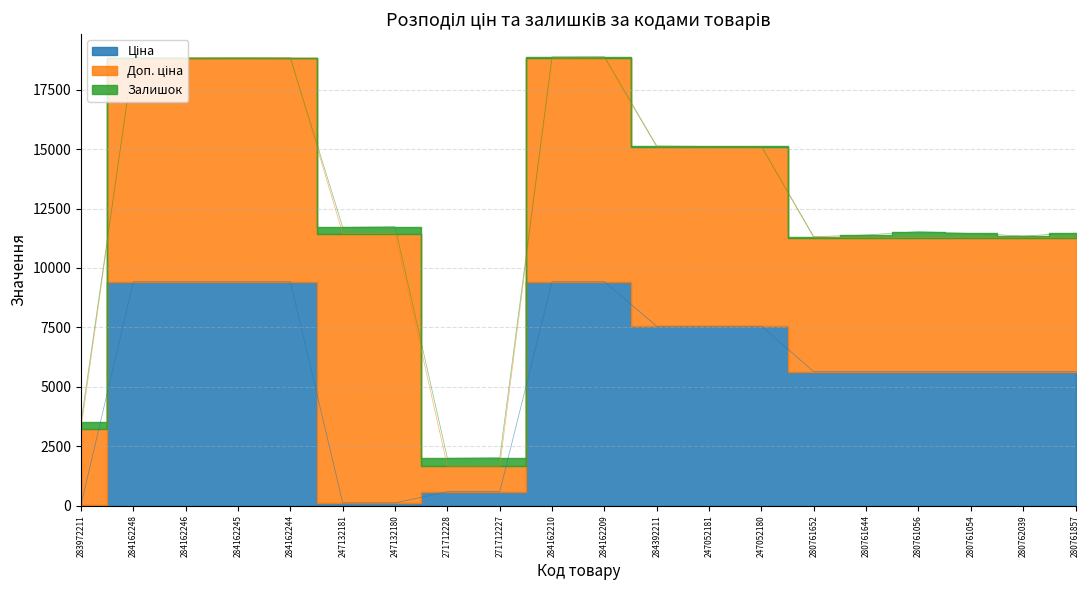

What position from the right is 280762039?

2